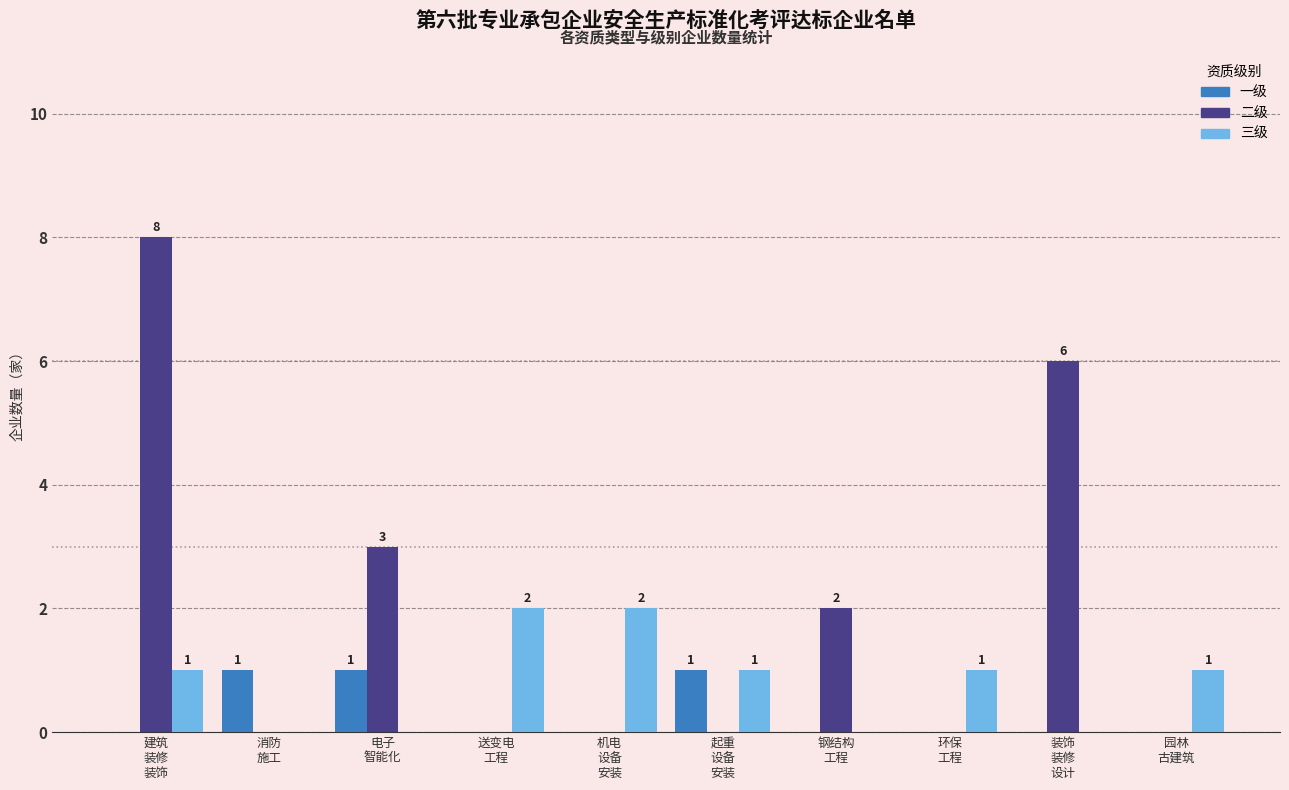

What is the maximum value for 三级?

2